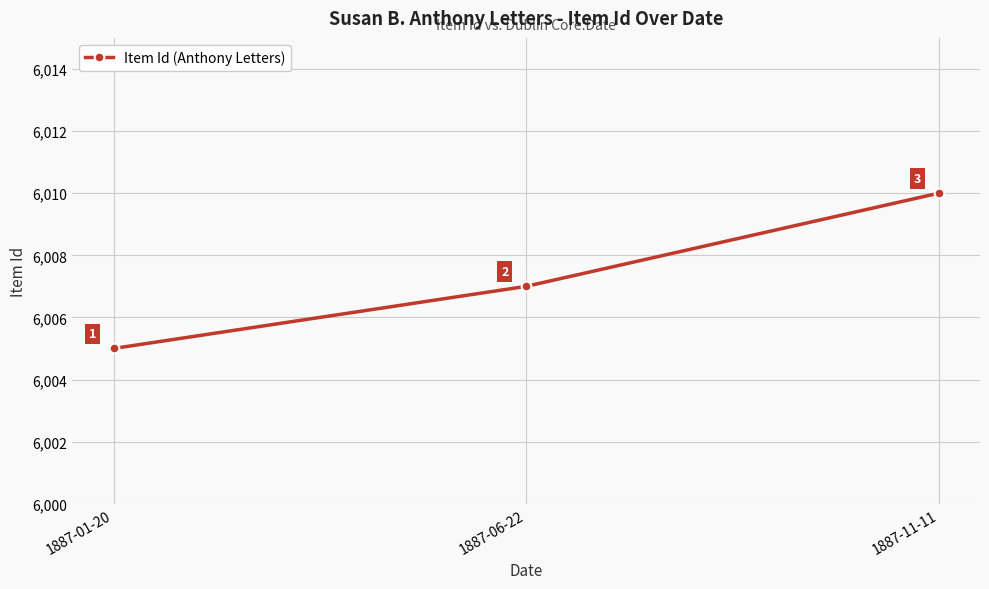

Which has a higher value, 1887-01-20 or 1887-11-11?

1887-11-11